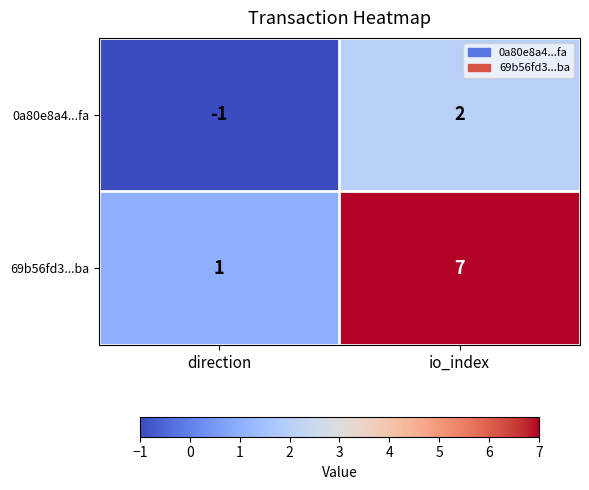

Where is 0a80e8a4...fa nearest to the value 0?

direction